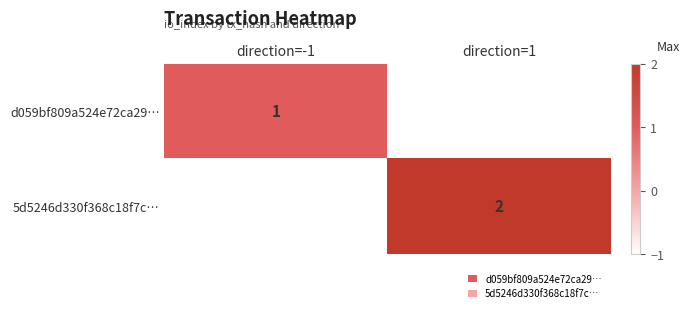

The value of 5d5246d330f368c18f7c… at direction=1 is 2. True or false?

True